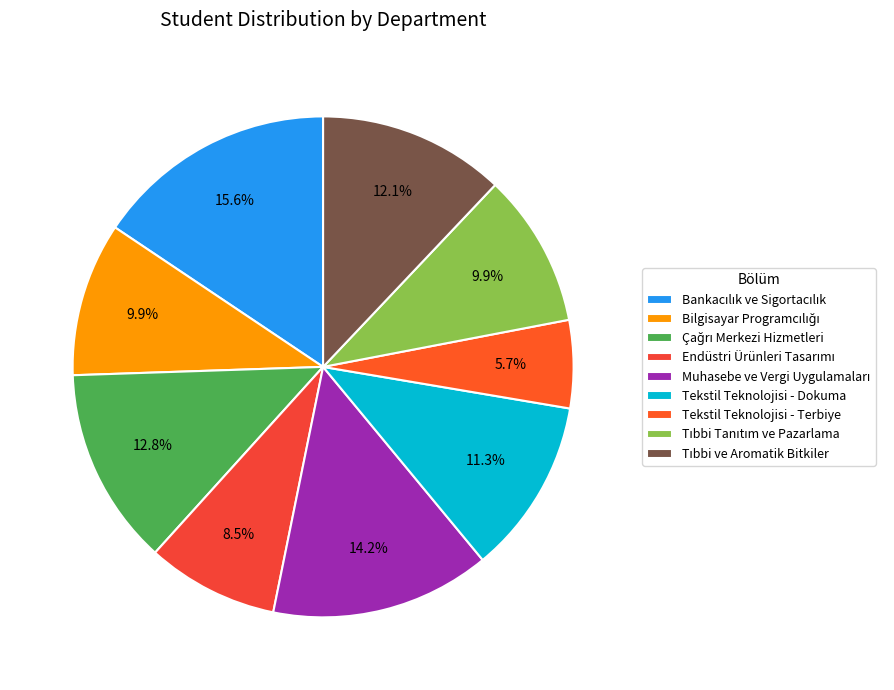

How many segments does this pie chart have?

9